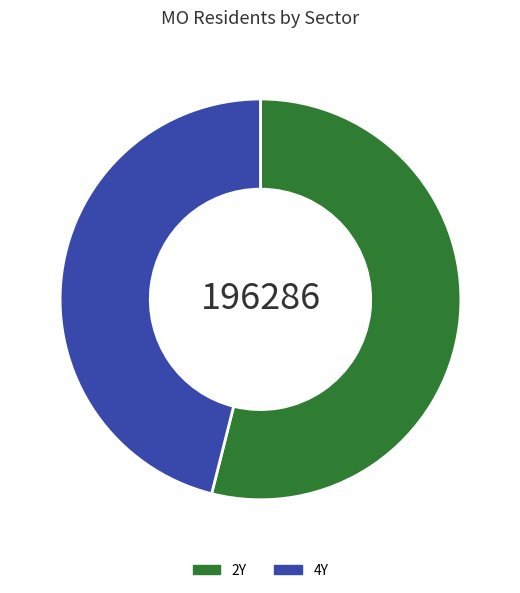

Is it true that 4Y is 54% of the pie?

False